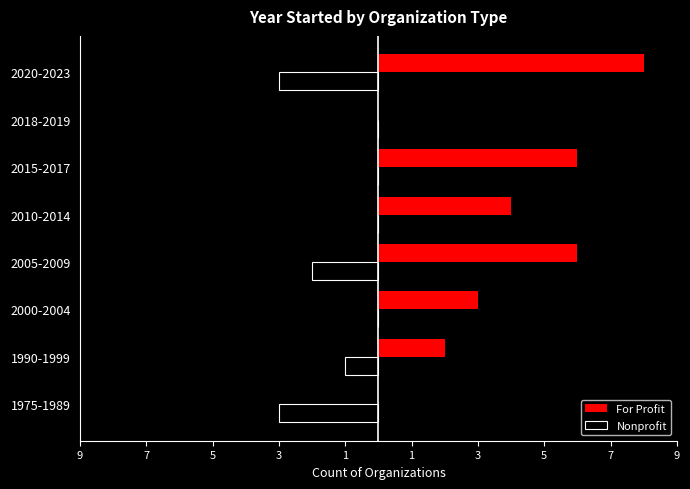

What is the sum of all For Profit values?

29